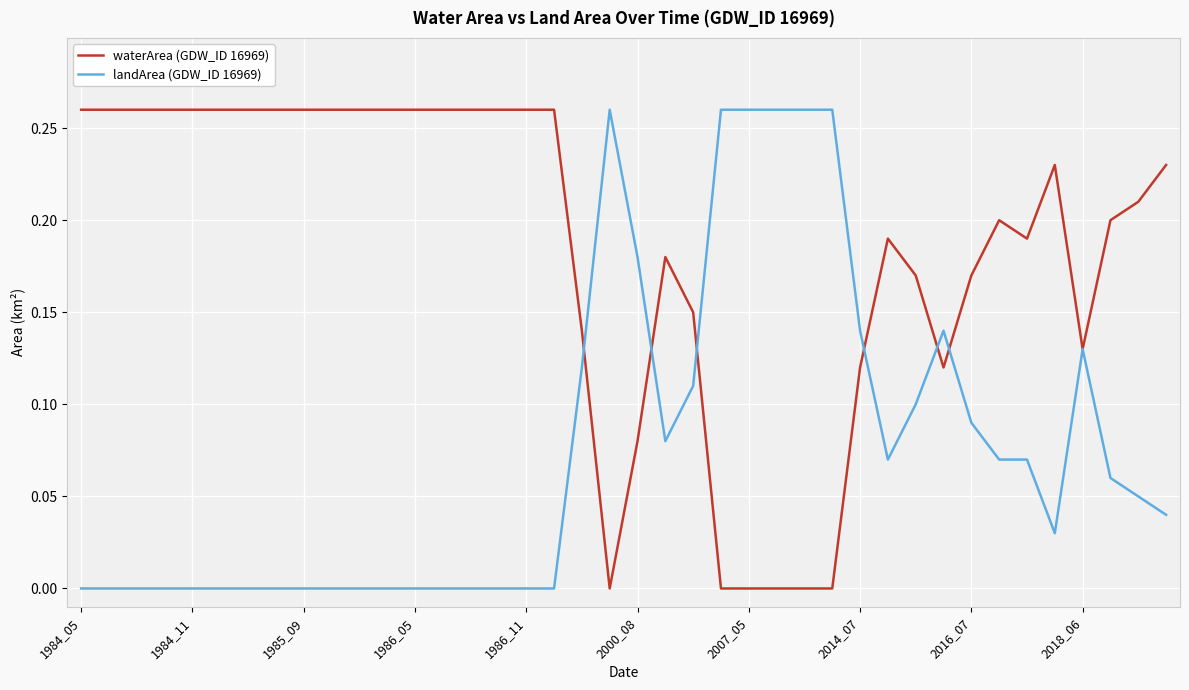

Which series has the largest total across all categories?

waterArea (GDW_ID 16969)